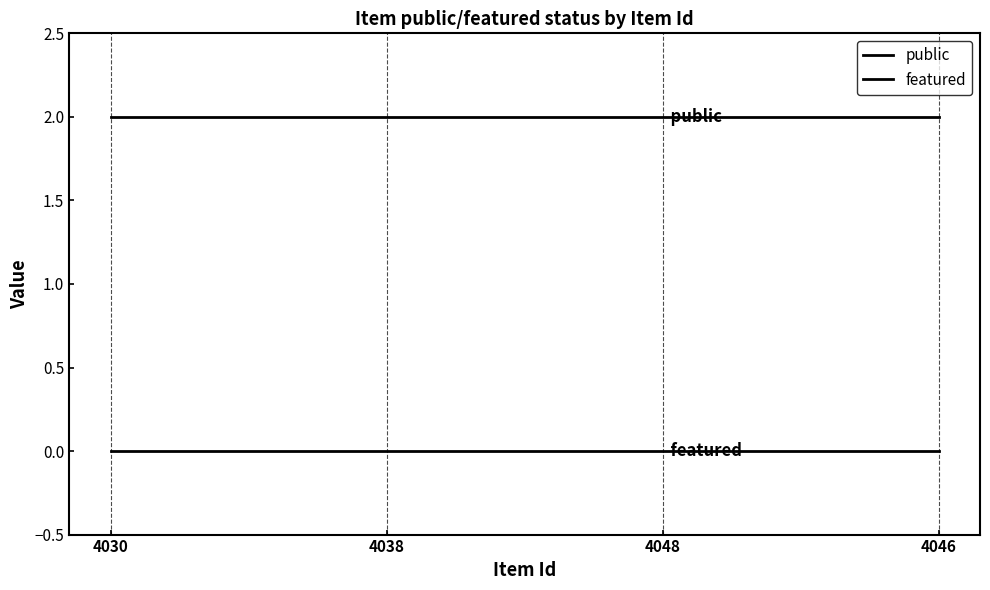

List the series in order of their overall mean, lowest first.

featured, public